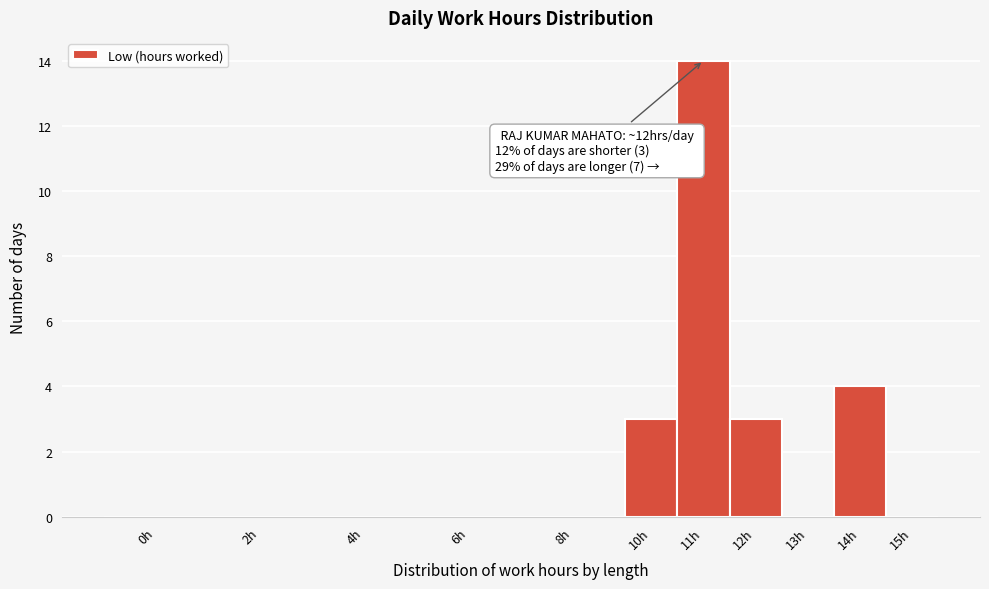

True or false: the data shows 3 at 10h.

True